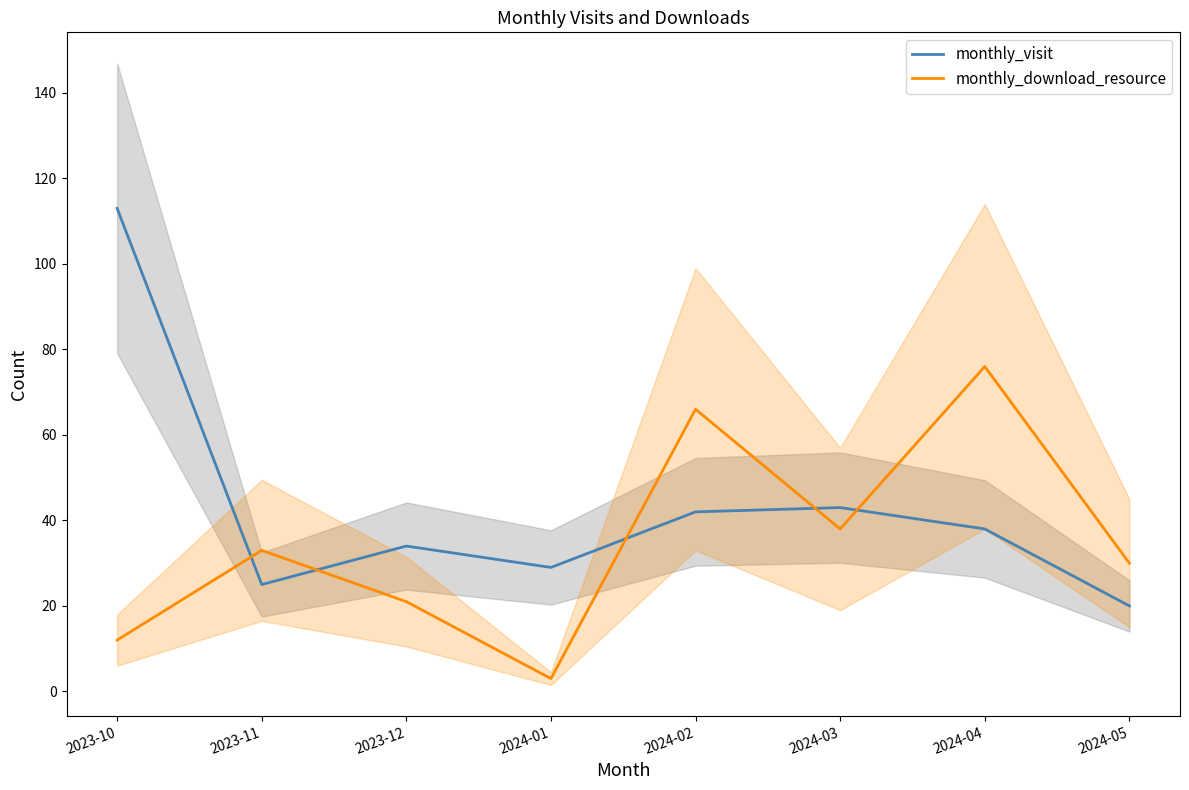

At how many categories does at least one series exceed 81?

1